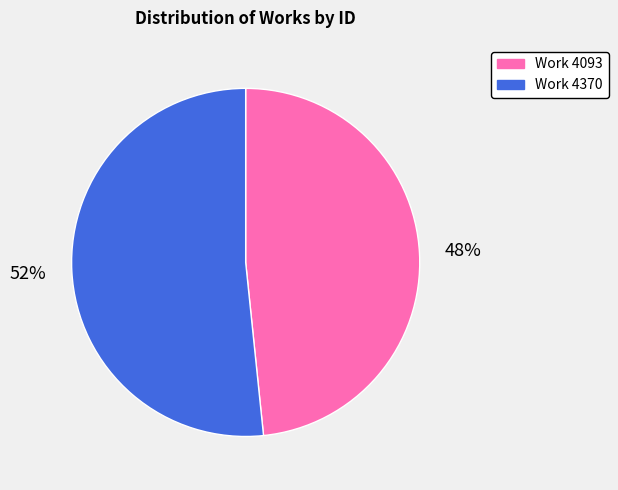

Between Work 4370 and Work 4093, which is larger?

Work 4370